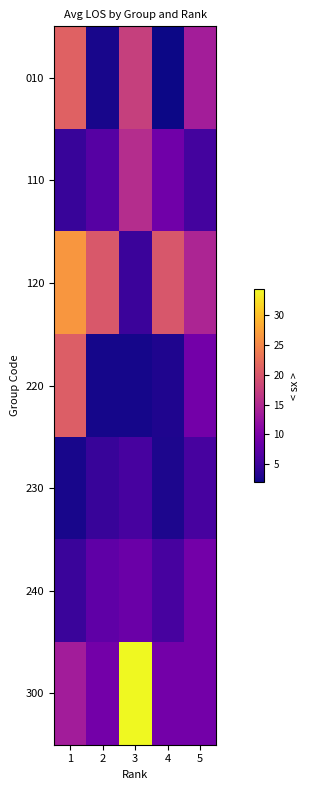

At how many categories does at least one series exceed 14?

5